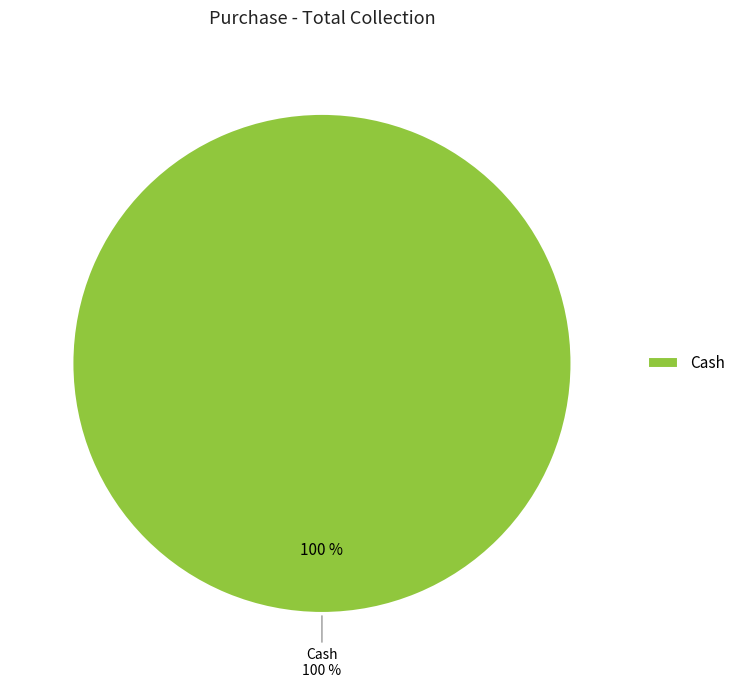

Does Cheque account for over 50% of the chart?

No